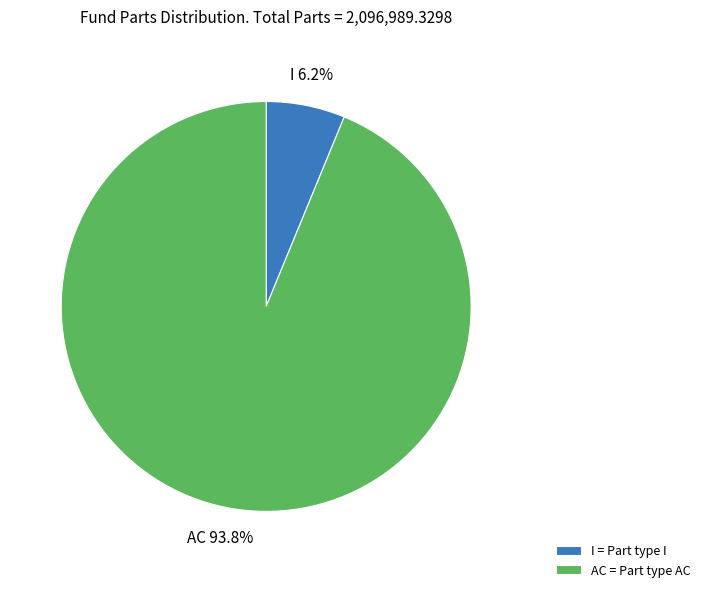

Which slice is the smallest?

I